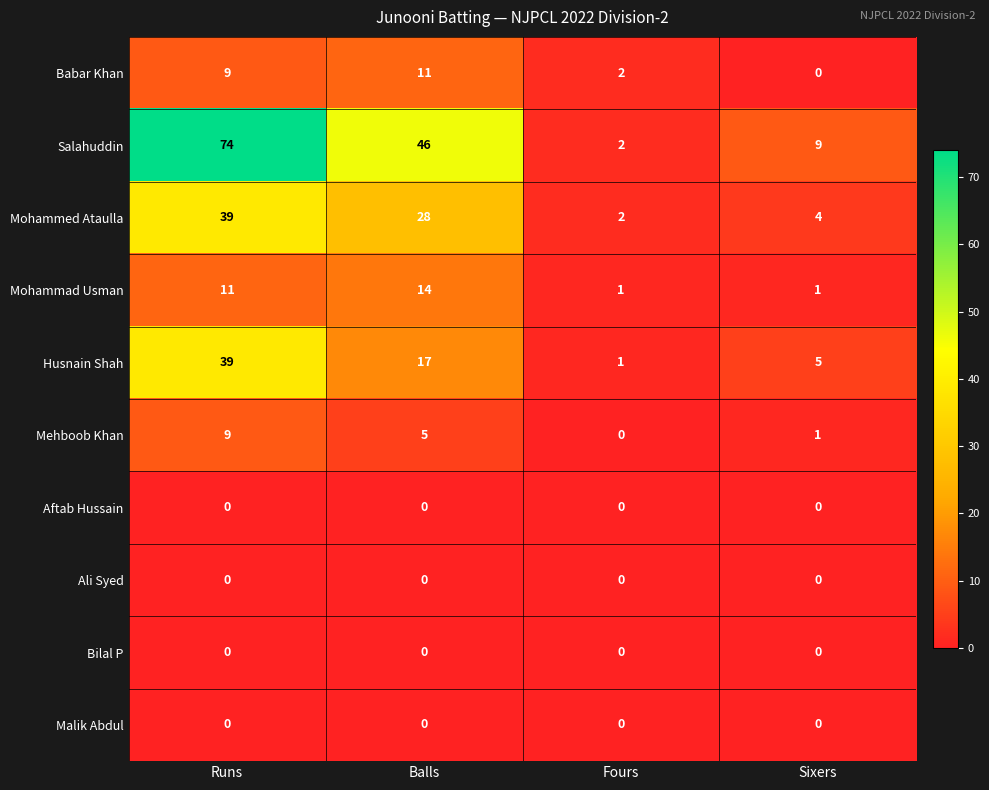

At which label does Mohammed Ataulla reach its minimum?

Fours